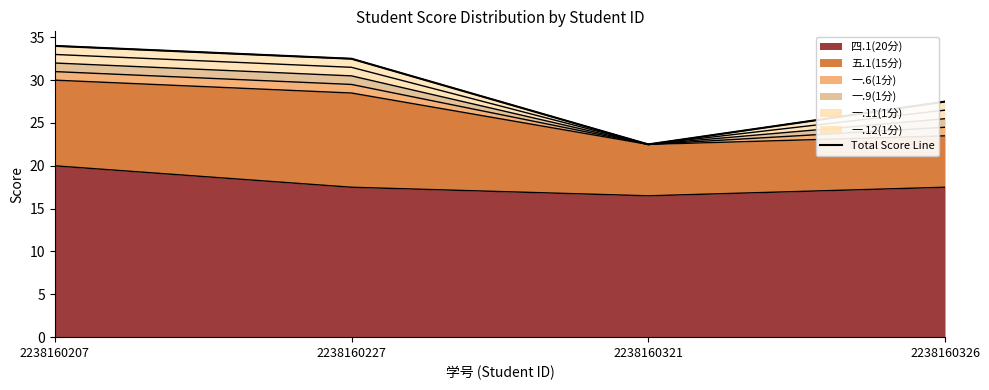

Approximately how many times larger is the value at 2238160321 compared to 2238160227?

0.7